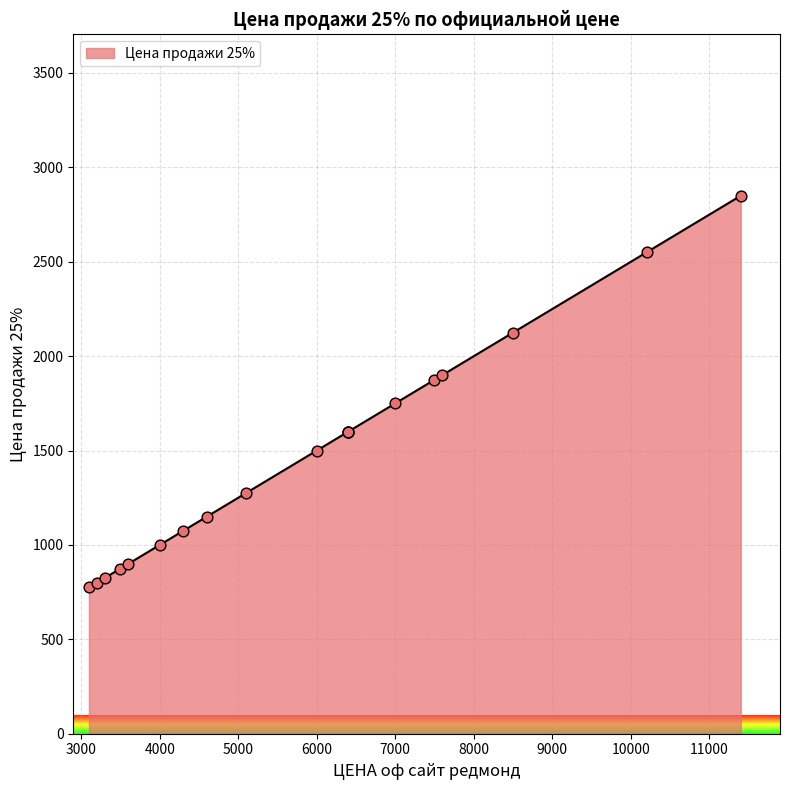

What is the ratio of the value at 3099 to the value at 4299?

0.7